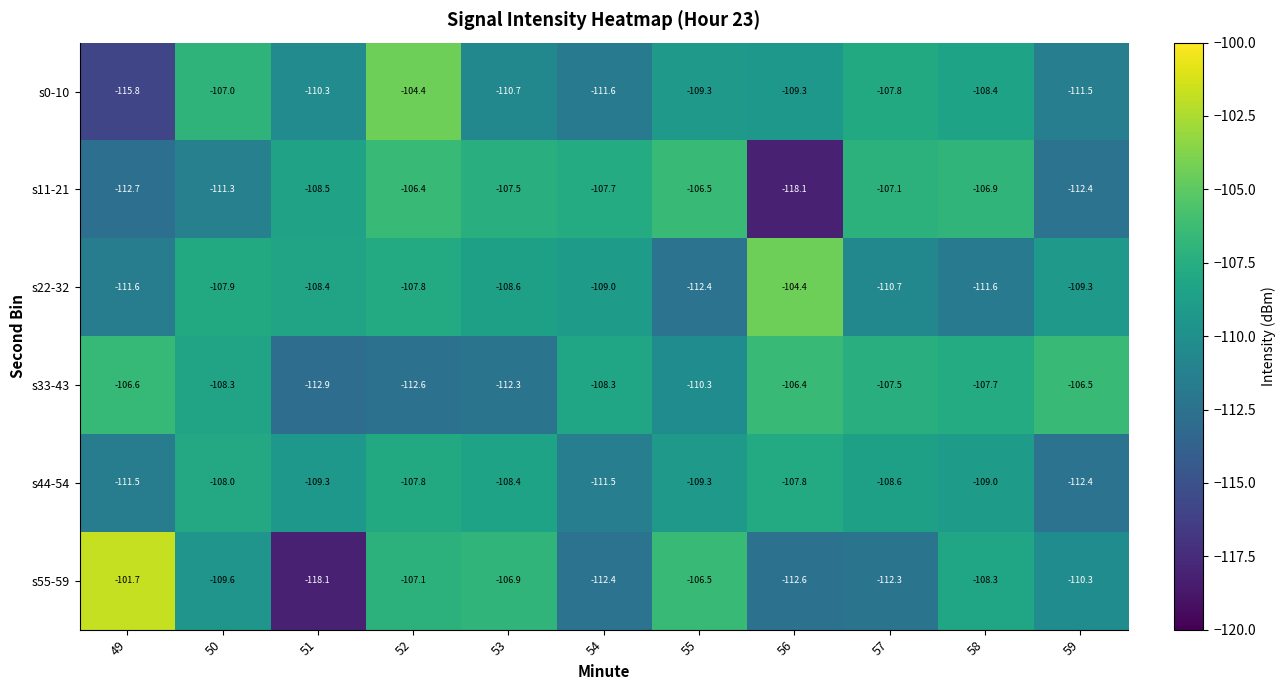

What is the difference between the maximum and minimum values in the s55-59 series?

16.4